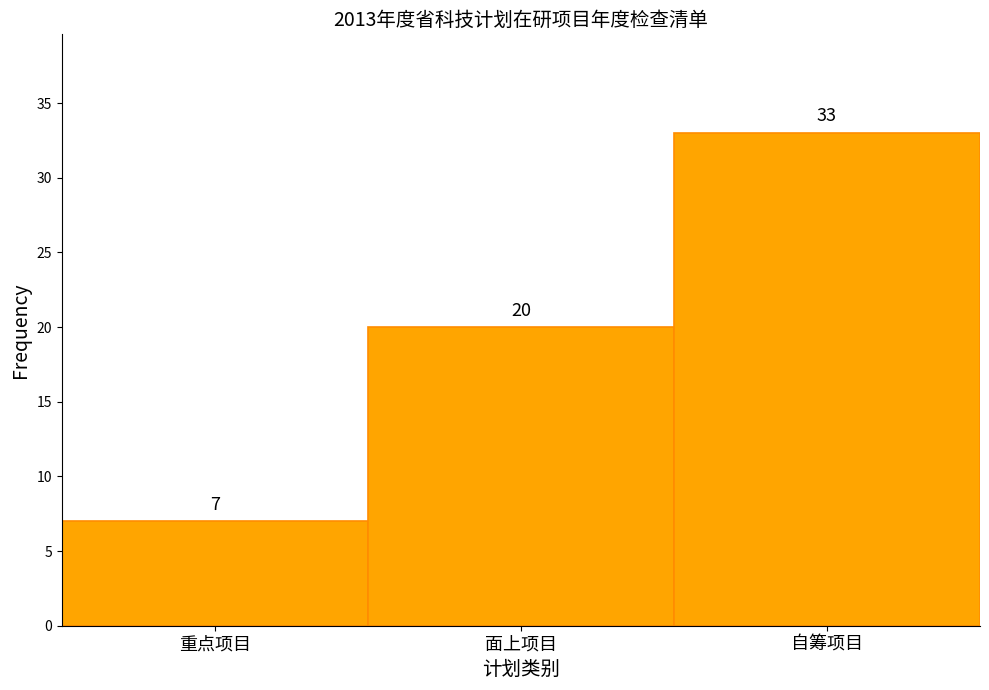

Reading left to right, list all the values displayed in this chart.

重点项目=7	面上项目=20	自筹项目=33